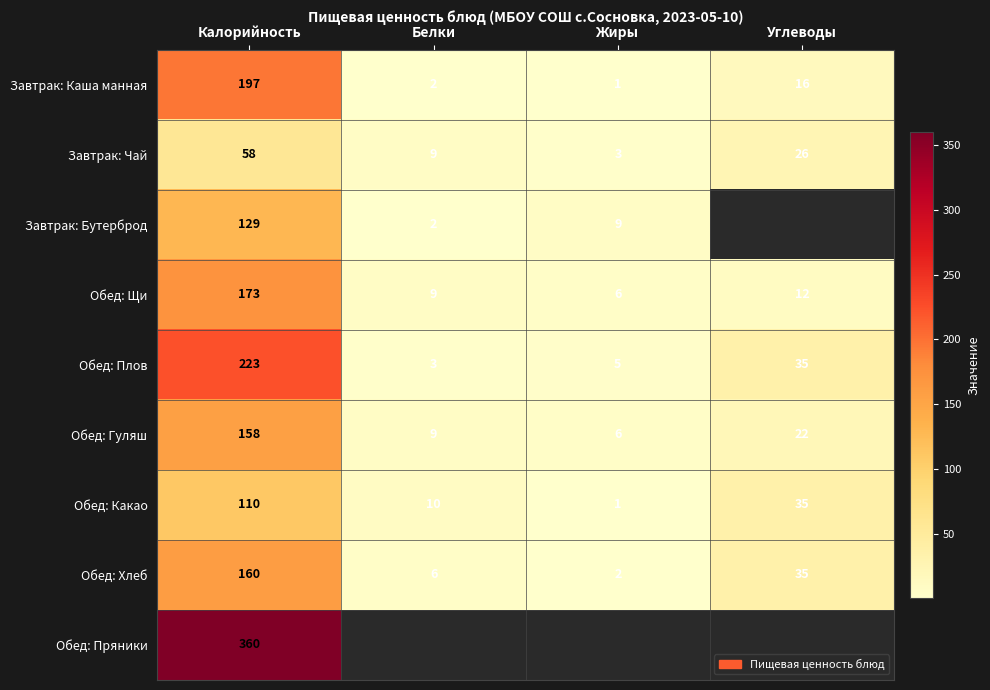

How many categories are shown in the chart?

4